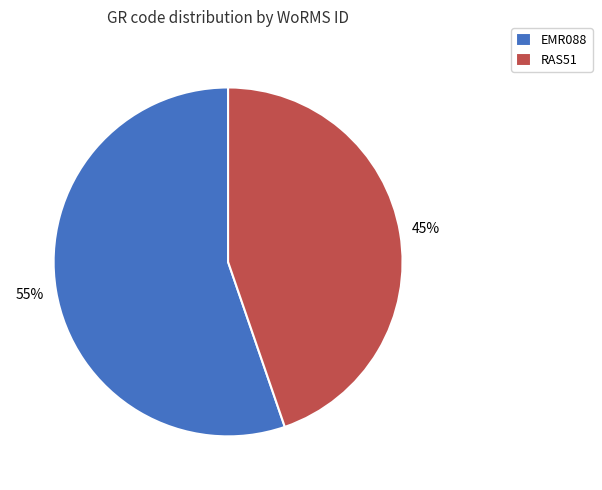

What is the smallest slice in the pie chart?

RAS51